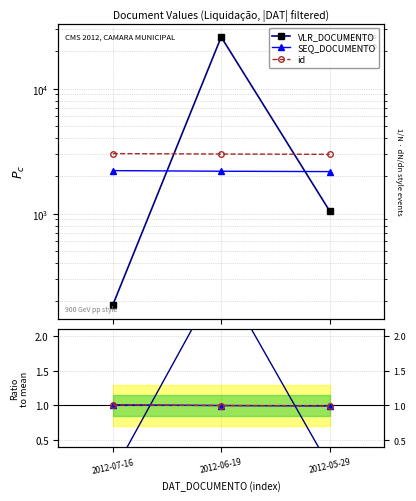

Which category has the lowest value in the id series?

2012-05-29